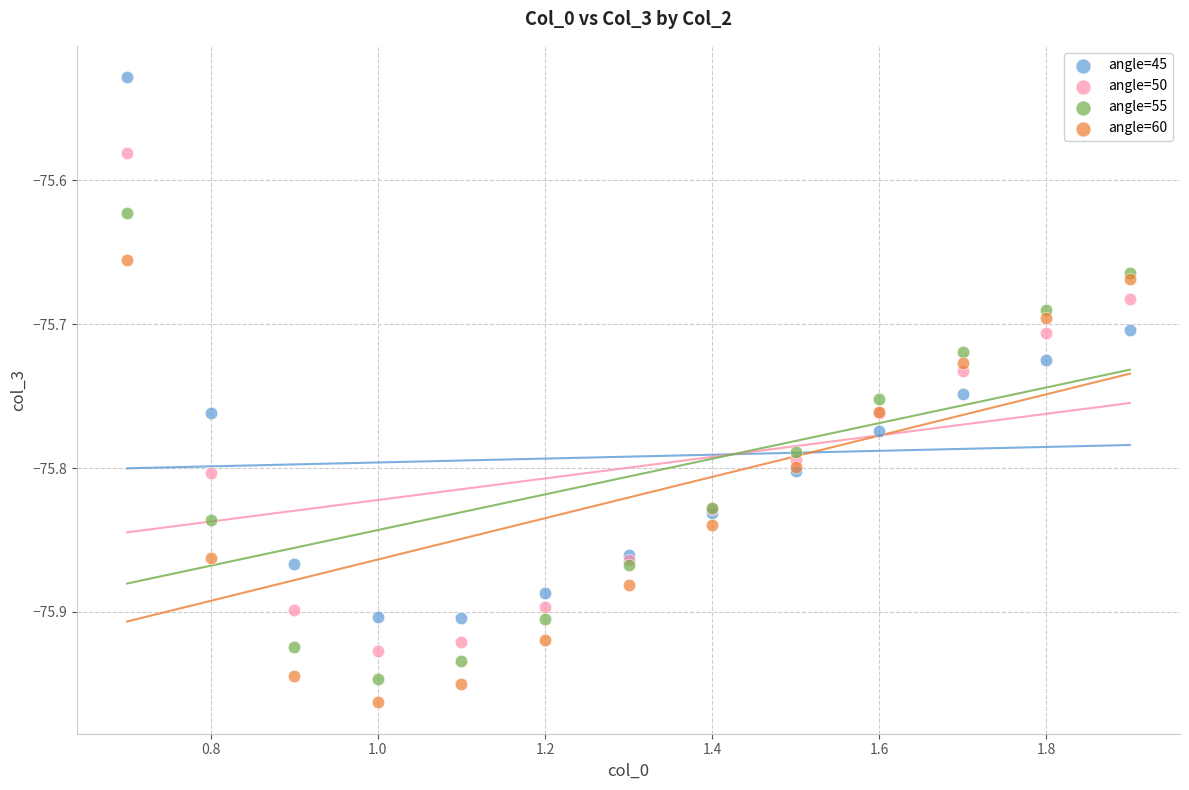

Which series has the widest spread of Y values?

angle=45